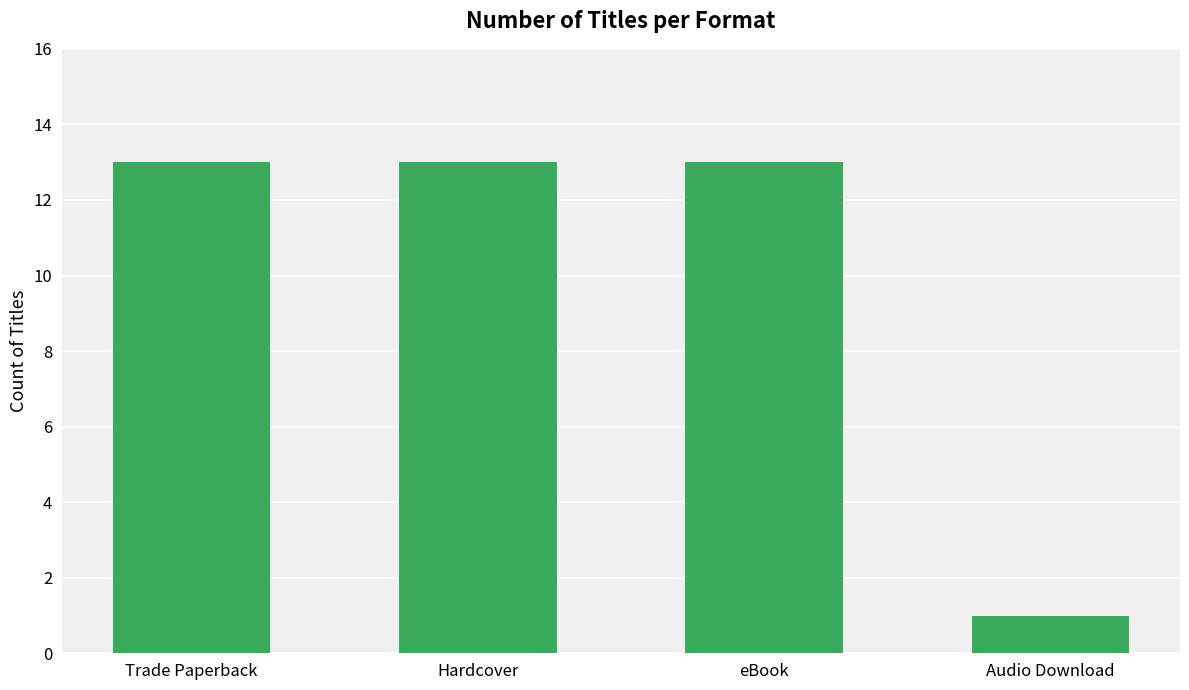

How many bars are there in total?

4